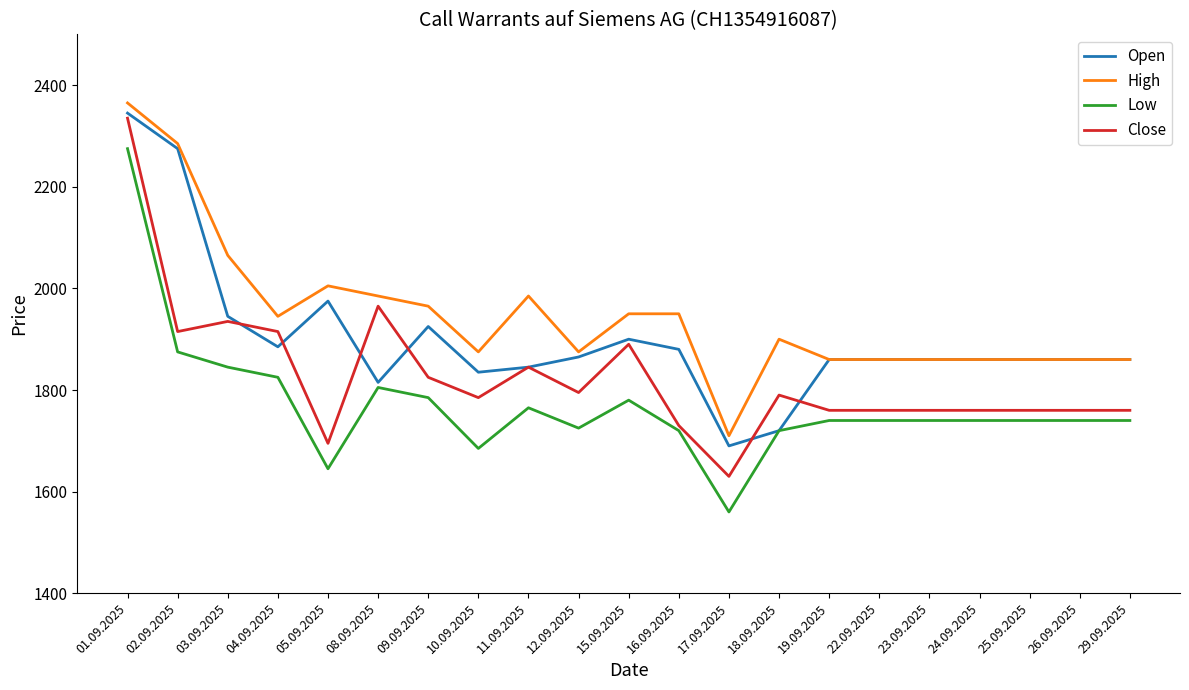

Which category has the highest value across all series?

01.09.2025